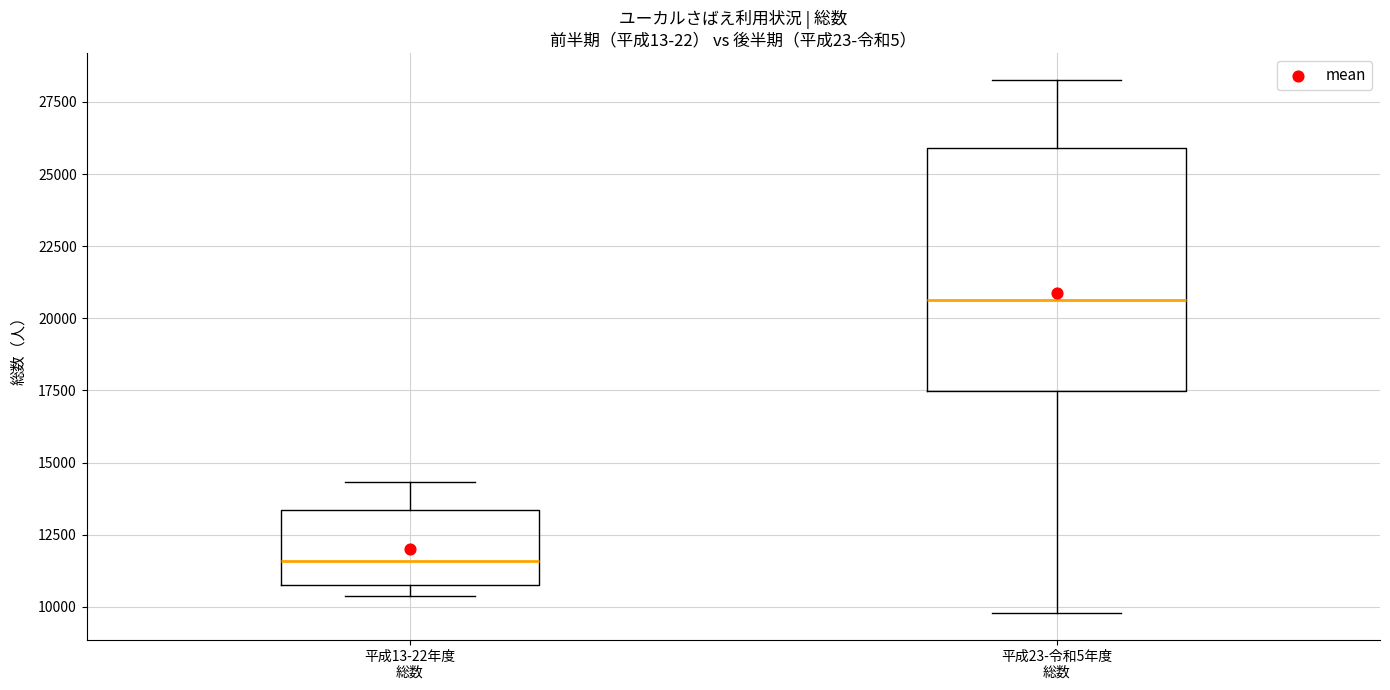

Where does the median line of the box for 平成13-22年度 総数 sit on the y-axis? The values are not printed on the chart, so give them approximately, as read against the axis.

11500